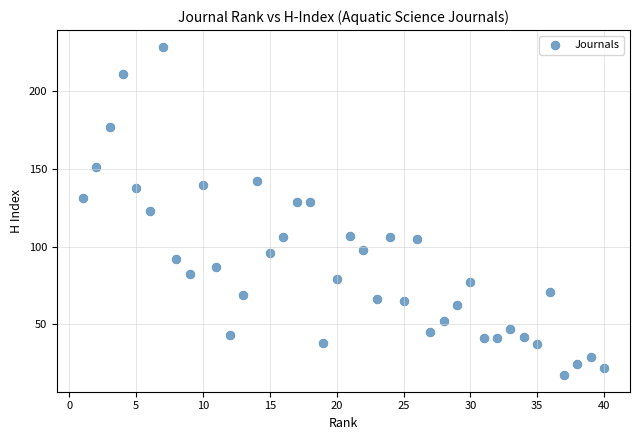

What is the range of X values (max minus min)?

39